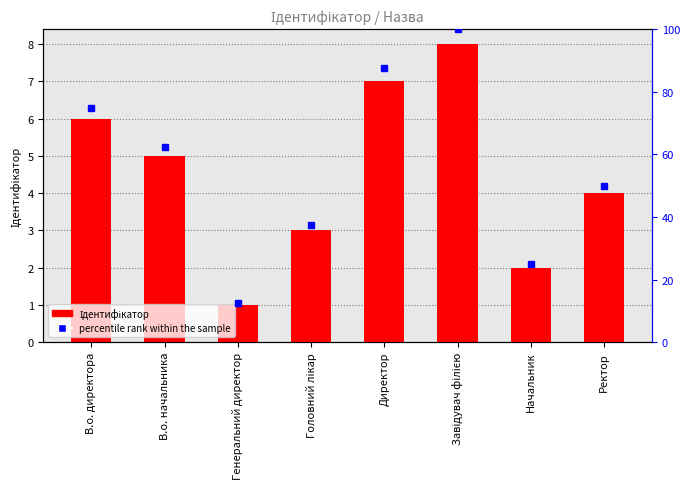

Is the value of percentile rank within the sample at Завідувач філією greater than the value of Ідентифікатор at Завідувач філією?

Yes